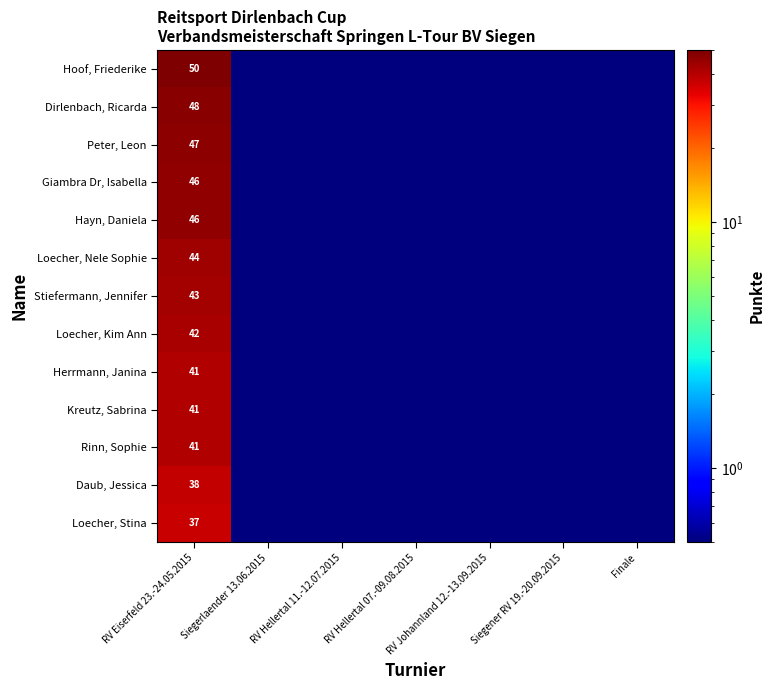

What is the total value across all series at Finale?

6.5